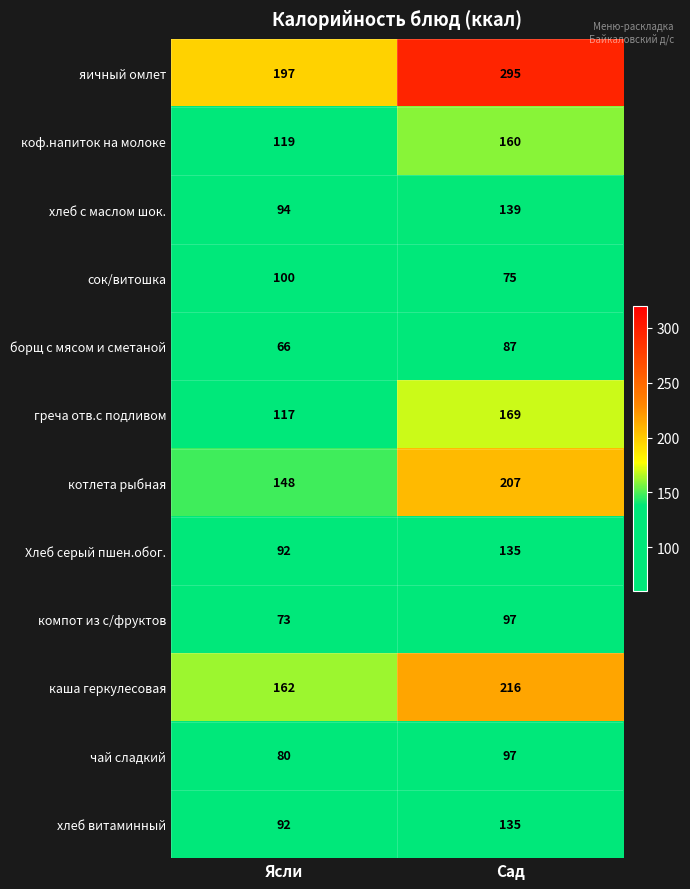

Rank the categories by компот из с/фруктов value from lowest to highest.

Ясли, Сад